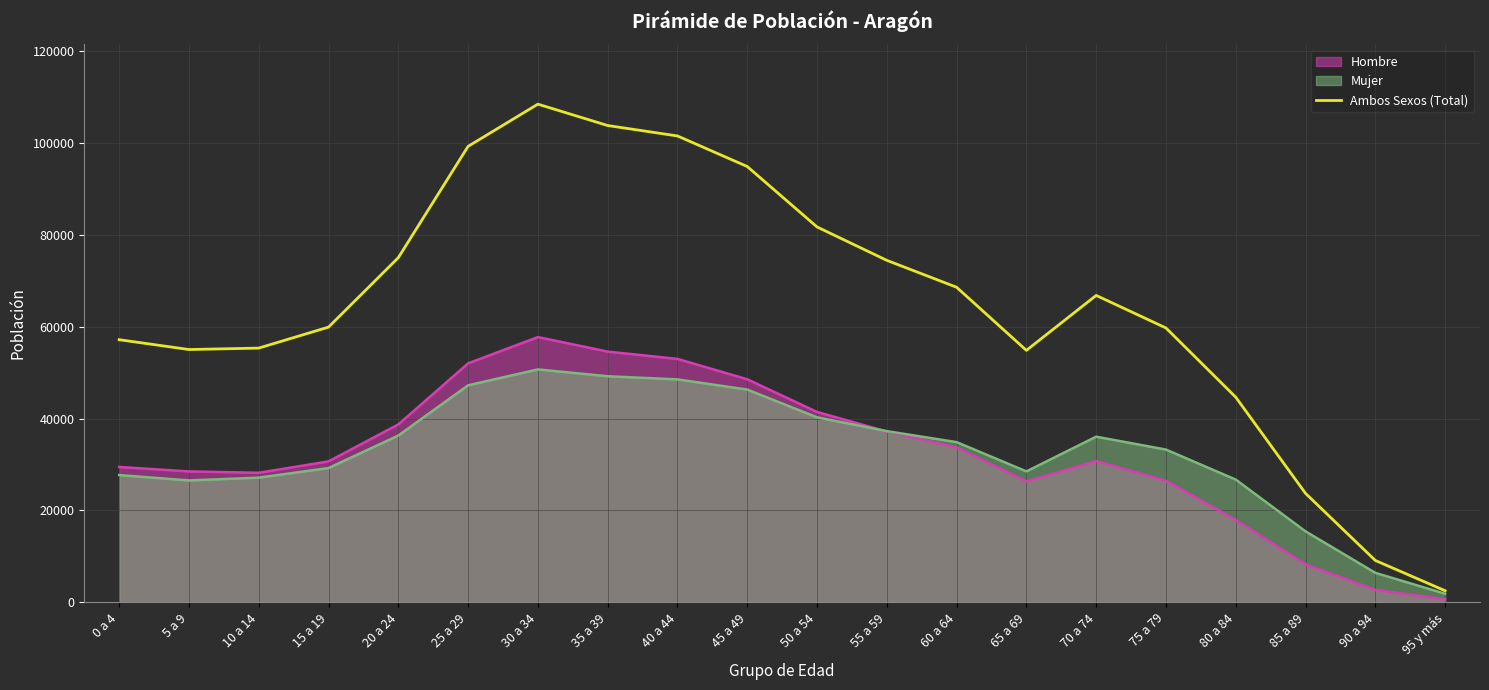

True or false: the data shows 12073 at 75 a 79.

False